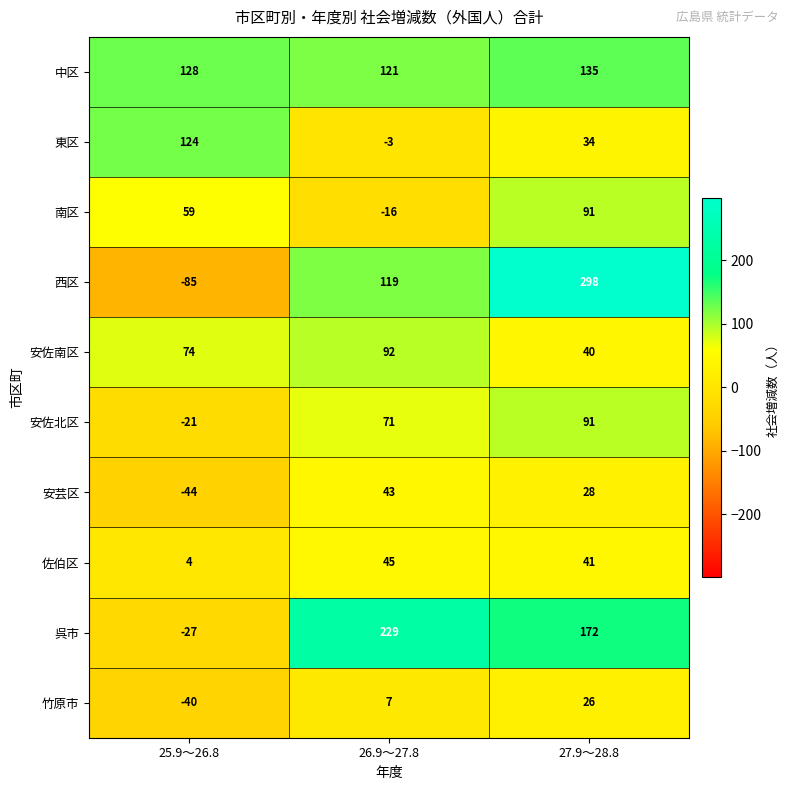

What is the average value of the 西区 series?

111